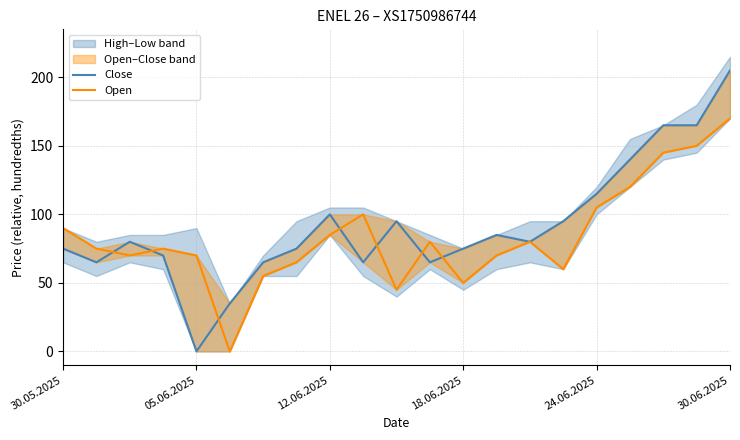

In Open, how many points are lower than both neighbors (excluding endpoints)?

5